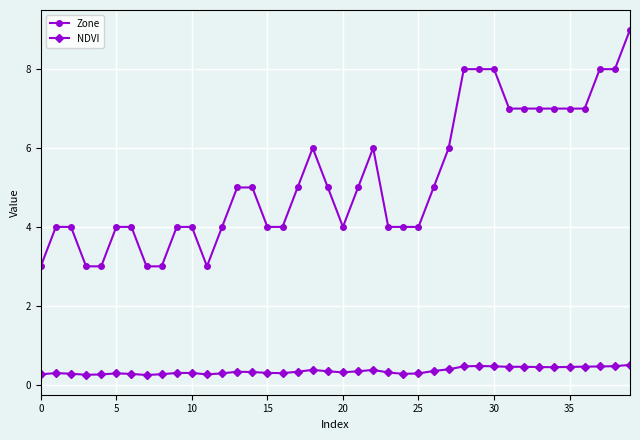

Which series has the largest total across all categories?

Zone